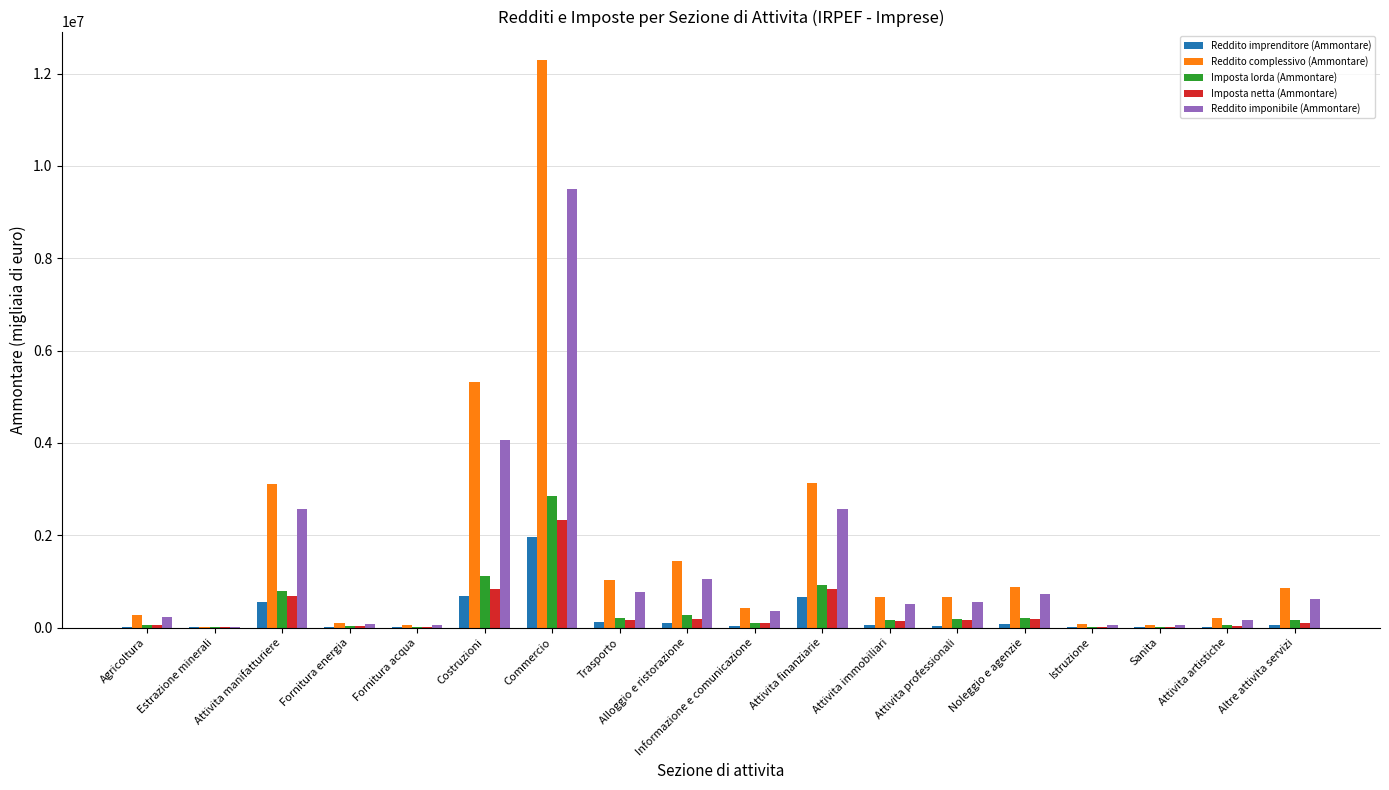

At which category is the sum across all series the highest?

Commercio